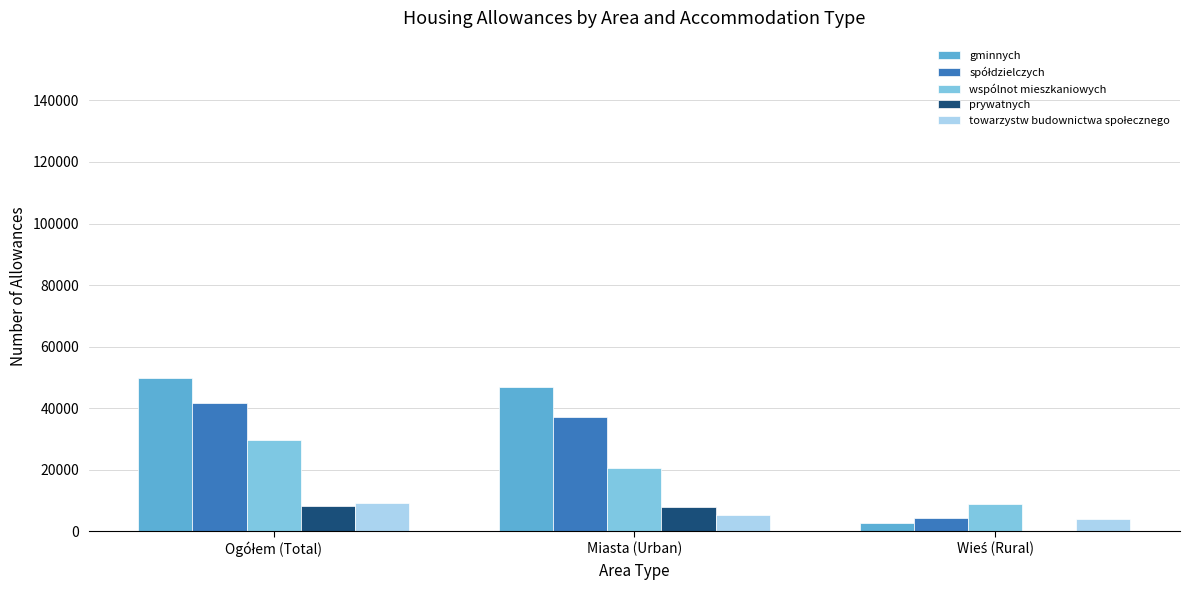

Is it true that wspólnot mieszkaniowych equals 31625 at Miasta (Urban)?

False